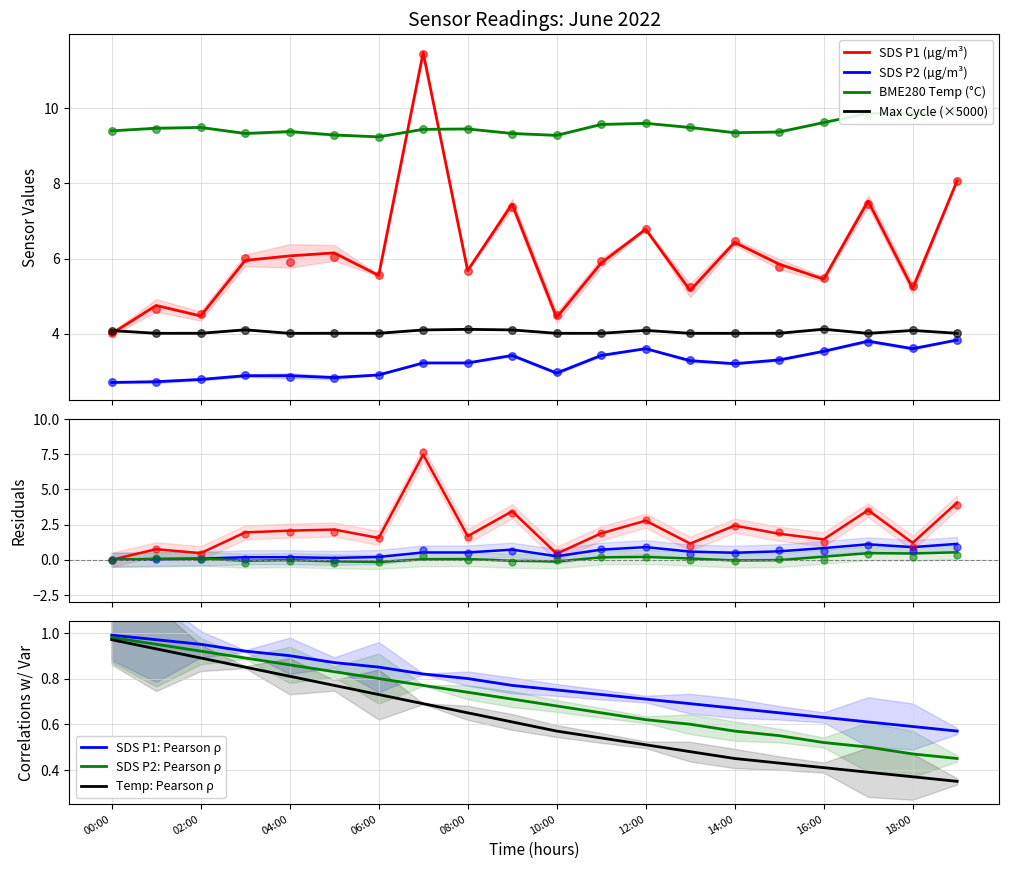

Which series has the largest total across all categories?

BME280_temperature